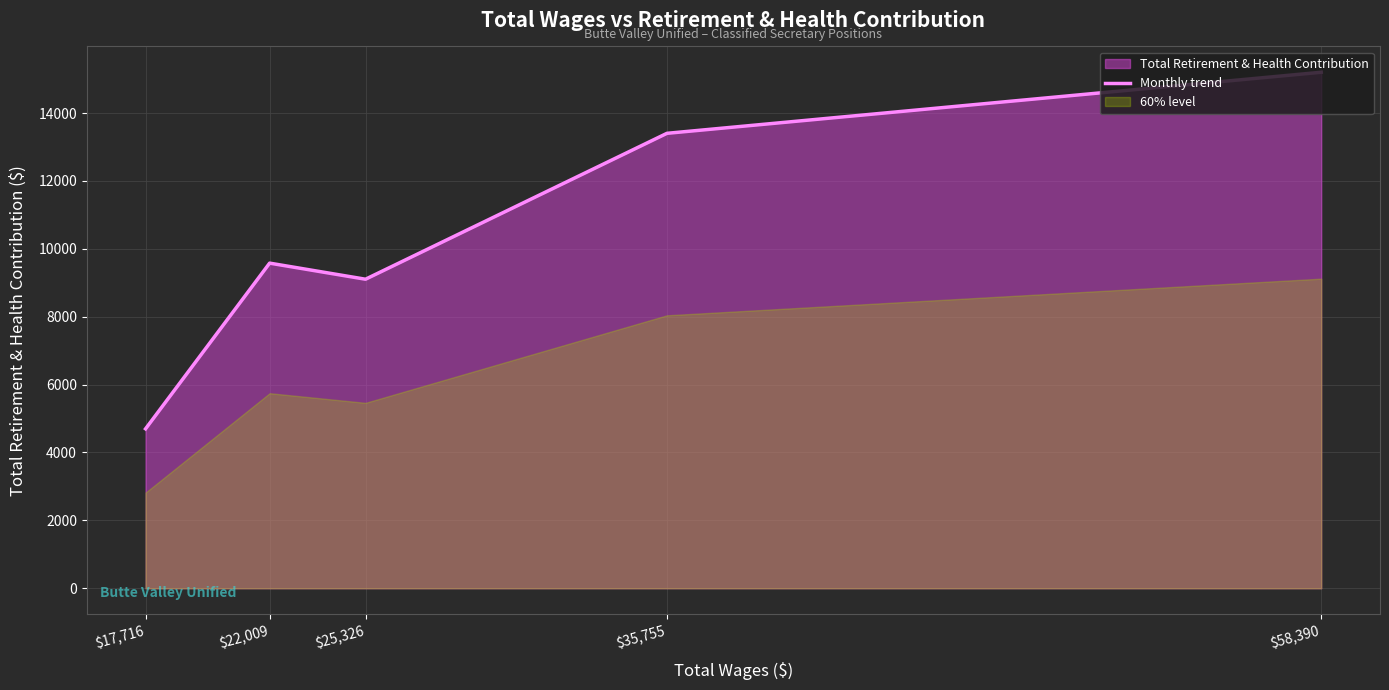

Which has a higher value, $22,009 or $17,716?

$22,009